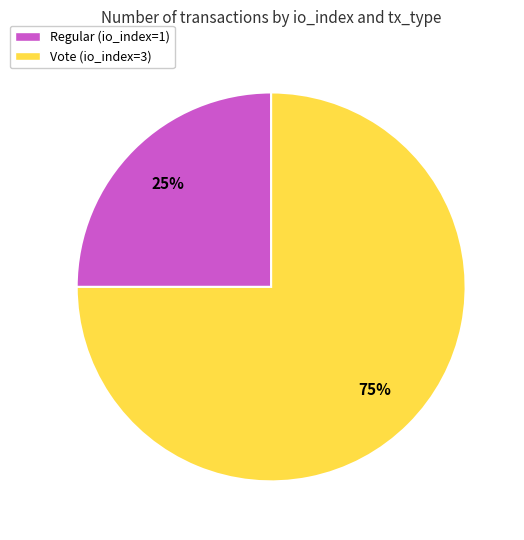

How many slices are in this pie chart?

2